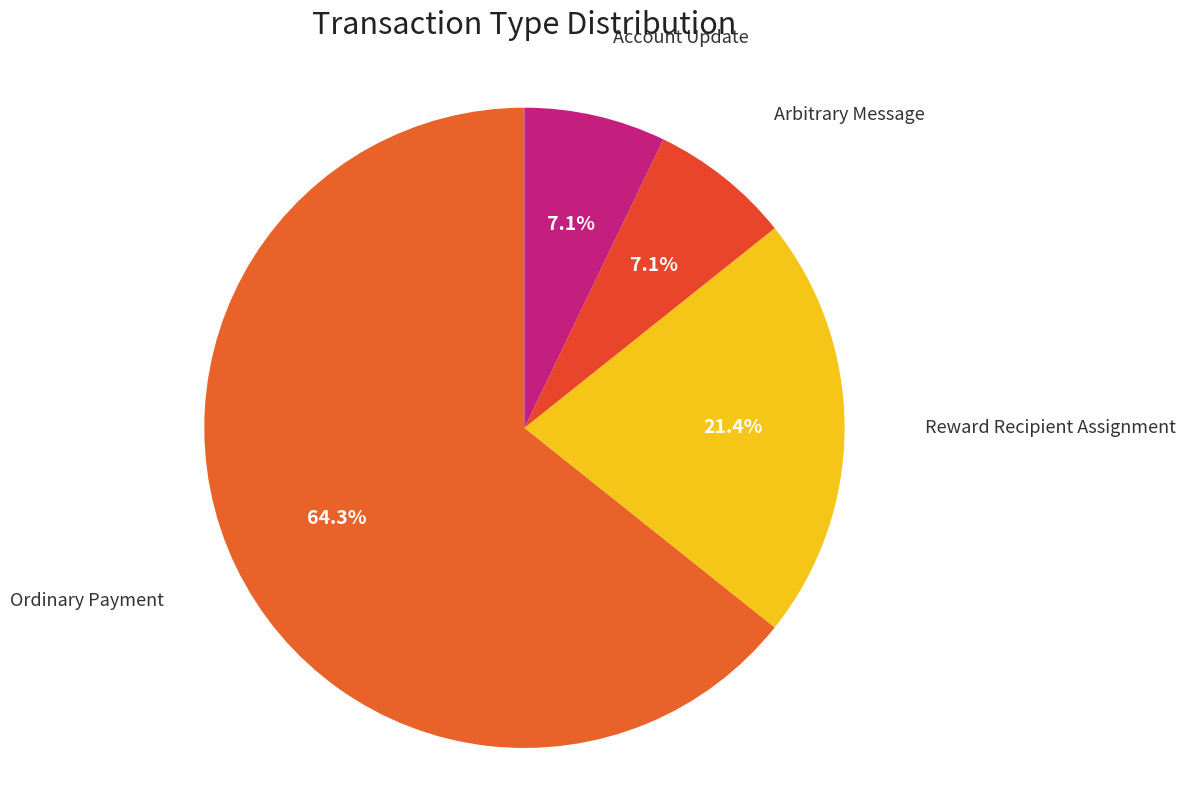

How many slices are in this pie chart?

4